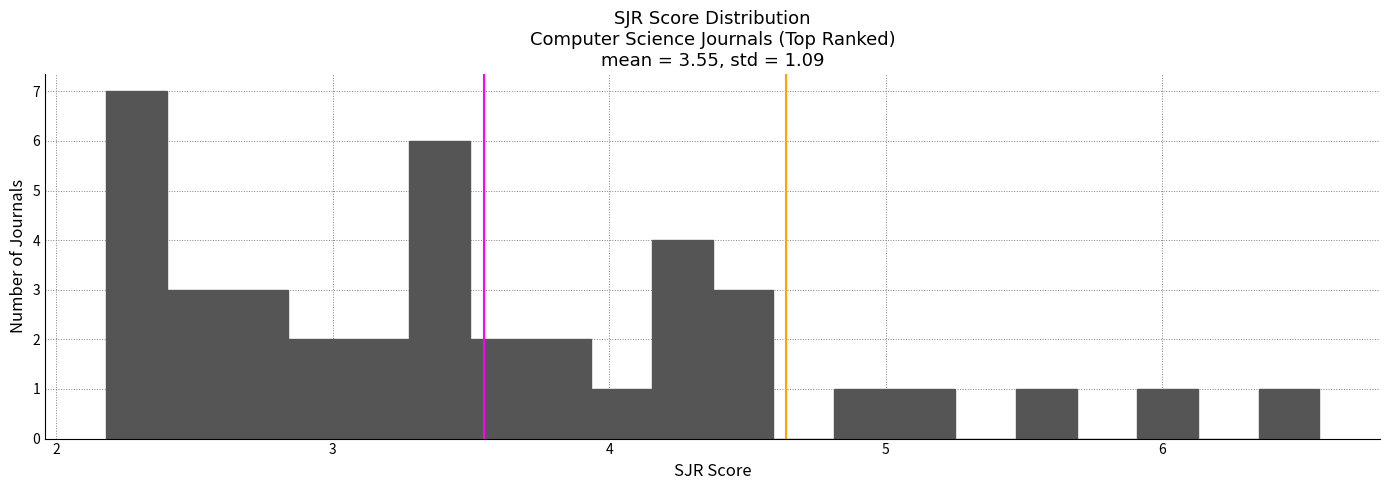

Around what value on the x-axis is the tallest bar? Give the approximate position of its centre, as read against the axis.

2.3